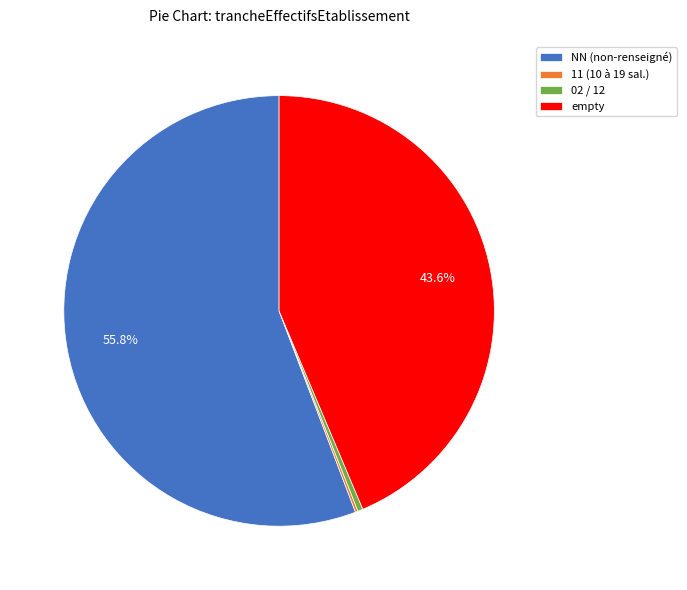

How much of the chart is everything except empty?

56.4%